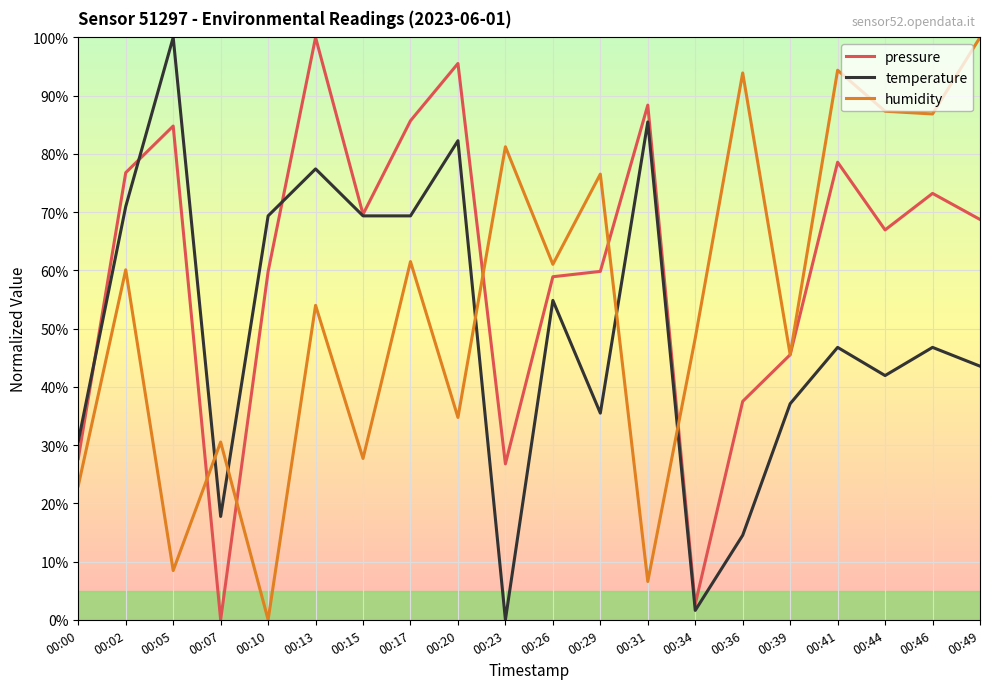

Rank the series by their average value, from highest to lowest.

pressure, humidity, temperature